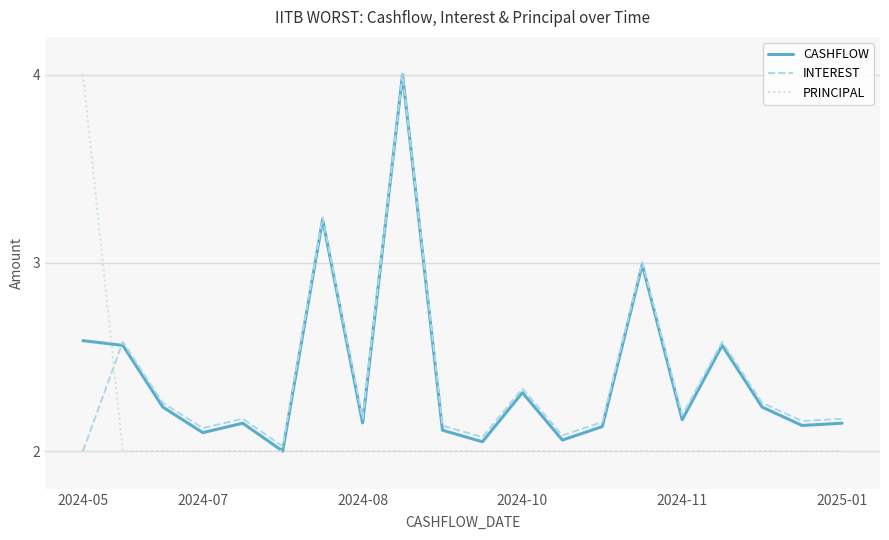

What is the greatest value displayed?

4.0